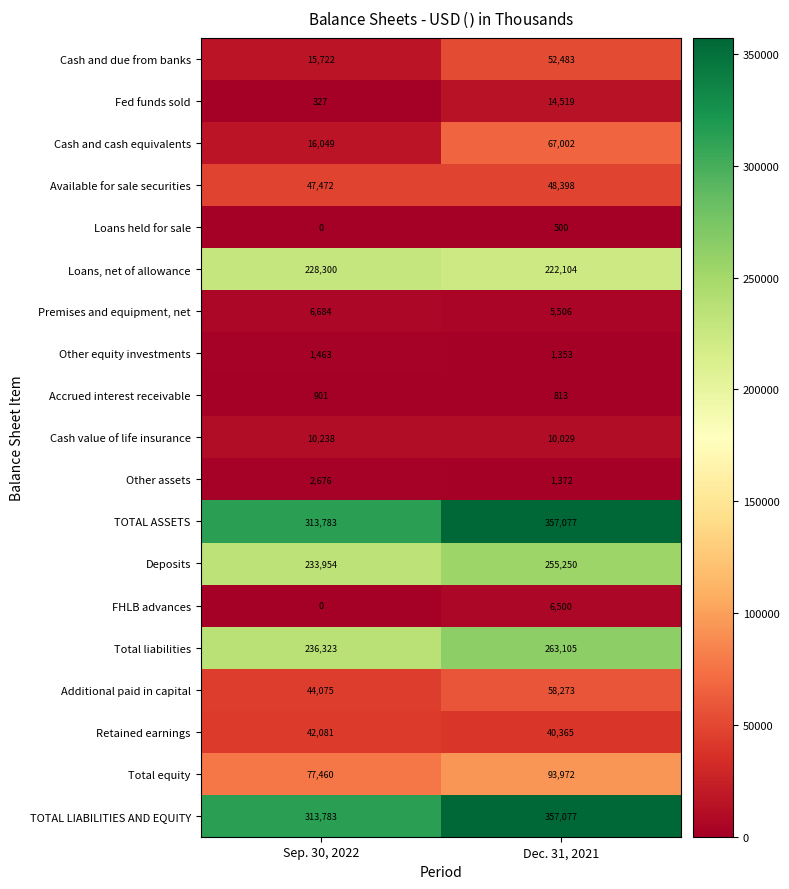

Rank the categories by Fed funds sold value from lowest to highest.

Sep. 30, 2022, Dec. 31, 2021